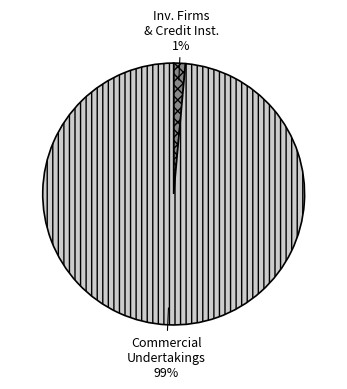

To the nearest percent, what is the average slice percentage?

50%